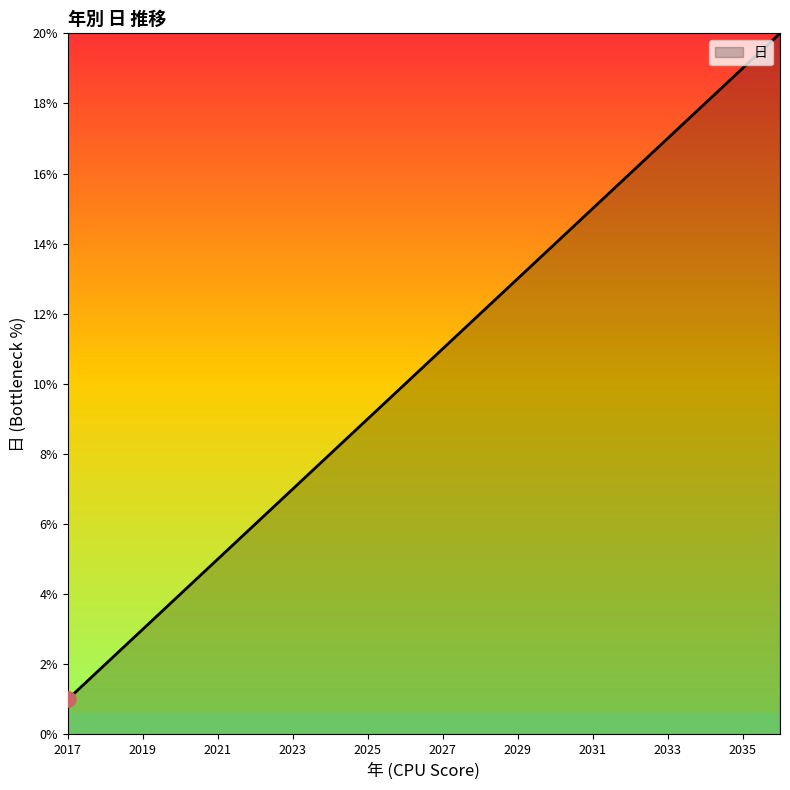

What is the greatest value displayed?

20